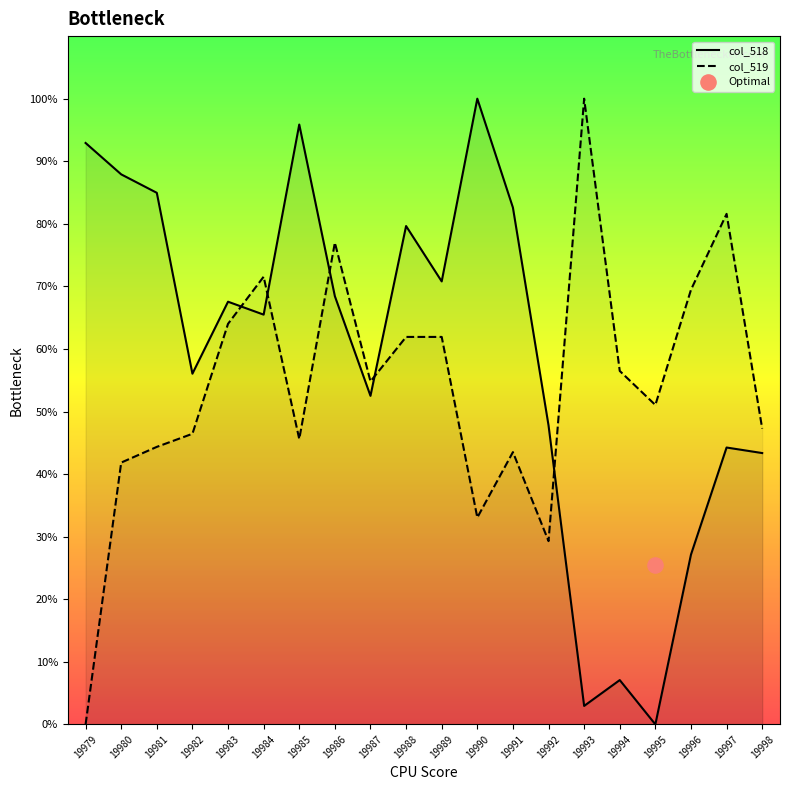

At how many categories does at least one series exceed 72?

10